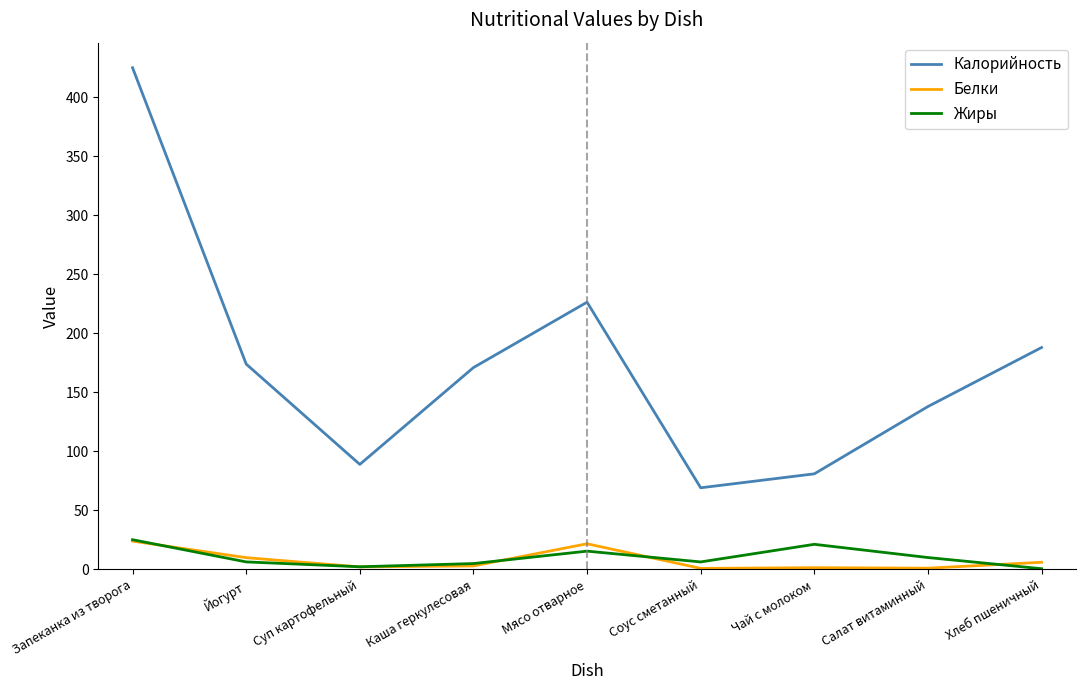

What is the sum of all Жиры values?

92.8